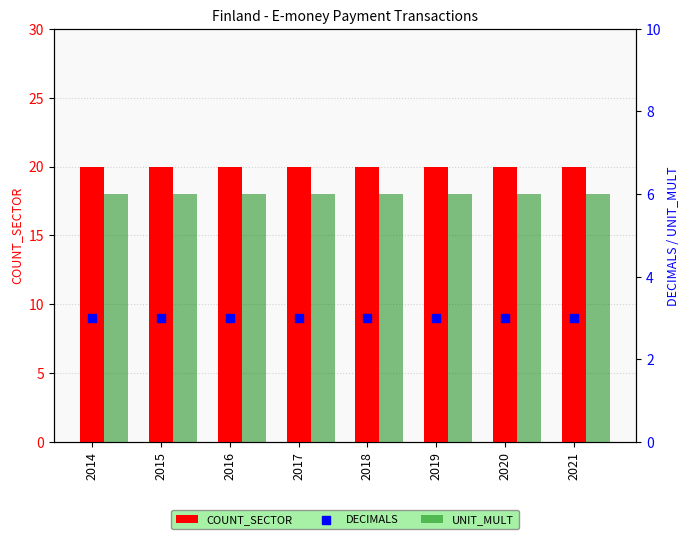

Which series has the widest spread of Y values?

COUNT_SECTOR